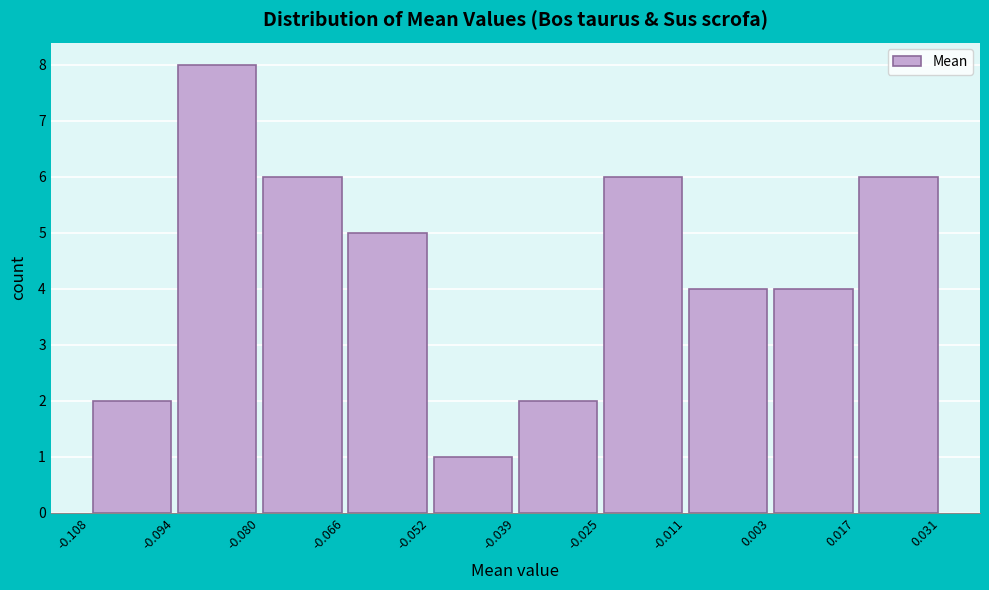

Reading left to right, list every bar in this chart as the range it spans on the x-axis followed by its height. The values are not printed on the chart, so give them approximately, as read against the axis.

-0.108 to -0.094: 2
-0.094 to -0.080: 8
-0.080 to -0.066: 6
-0.066 to -0.052: 5
-0.052 to -0.039: 1
-0.039 to -0.025: 2
-0.025 to -0.011: 6
-0.011 to 0.003: 4
0.003 to 0.017: 4
0.017 to 0.031: 6